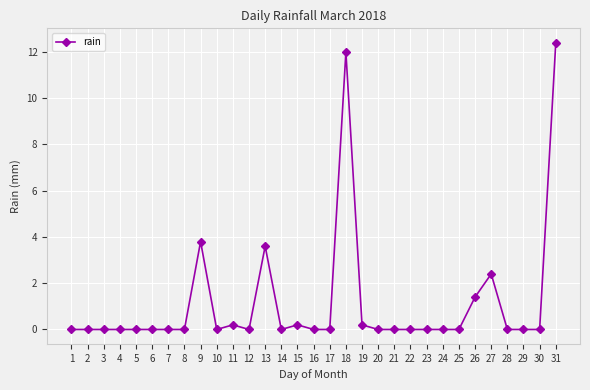

Reading left to right, extract all data points from this chart.

0.0	0.0	0.0	0.0	0.0	0.0	0.0	0.0	3.8	0.0	0.2	0.0	3.6	0.0	0.2	0.0	0.0	12.0	0.2	0.0	0.0	0.0	0.0	0.0	0.0	1.4	2.4	0.0	0.0	0.0	12.4